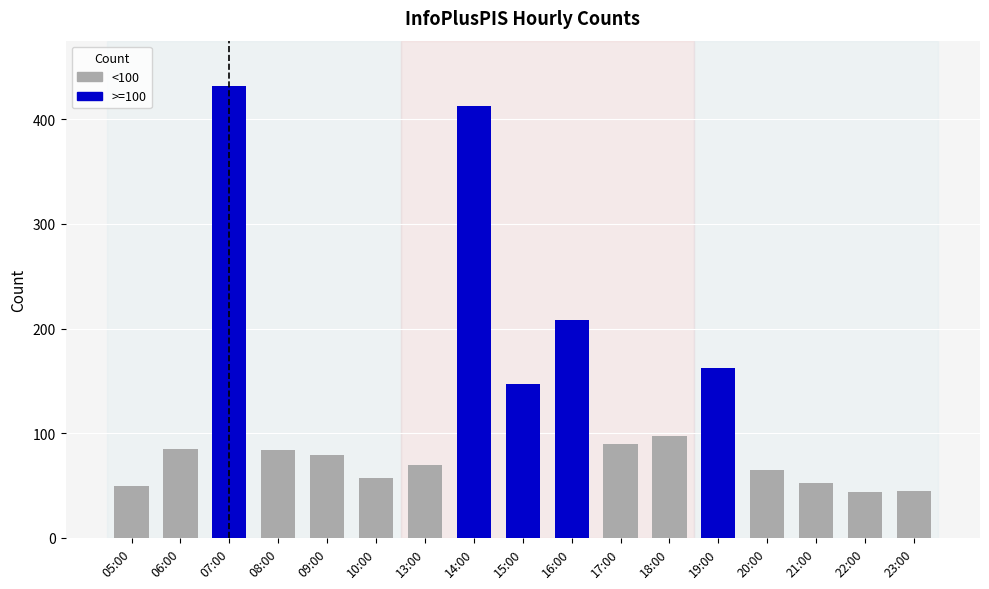

Reading left to right, list all the values displayed in this chart.

>=100: 0	0	432	0	0	0	0	413	147	208	0	0	162	0	0	0	0
<100: 50	85	0	84	79	57	70	0	0	0	90	97	0	65	52	44	45